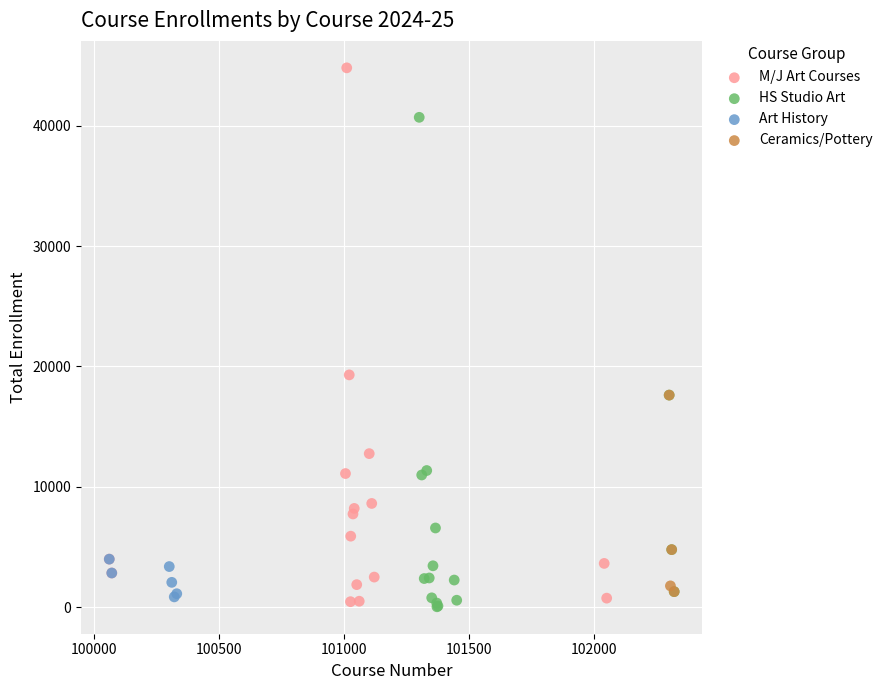

Which series has the widest spread of Y values?

M/J Art Courses